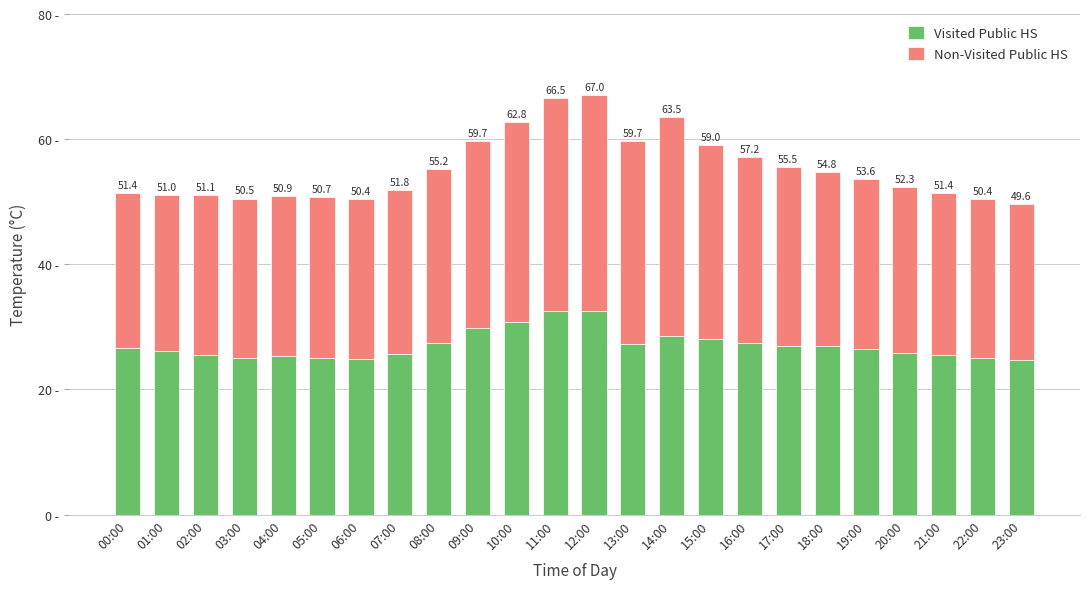

What position from the left is 16:00?

17